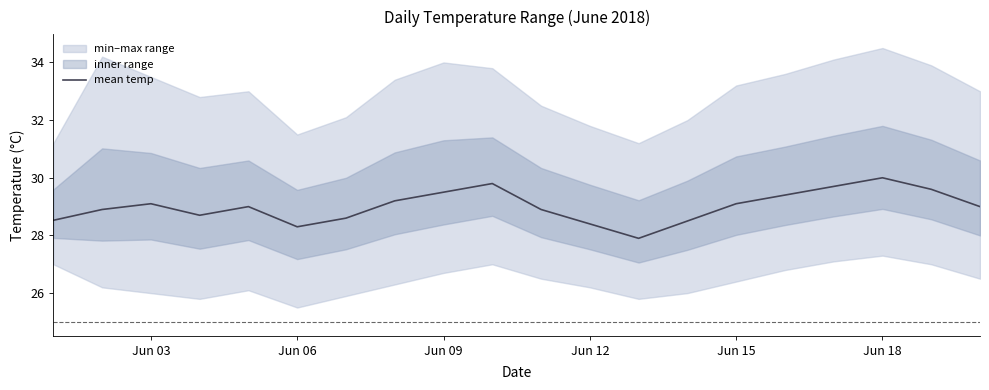

Does the chart display data point markers on the line(s)?

No